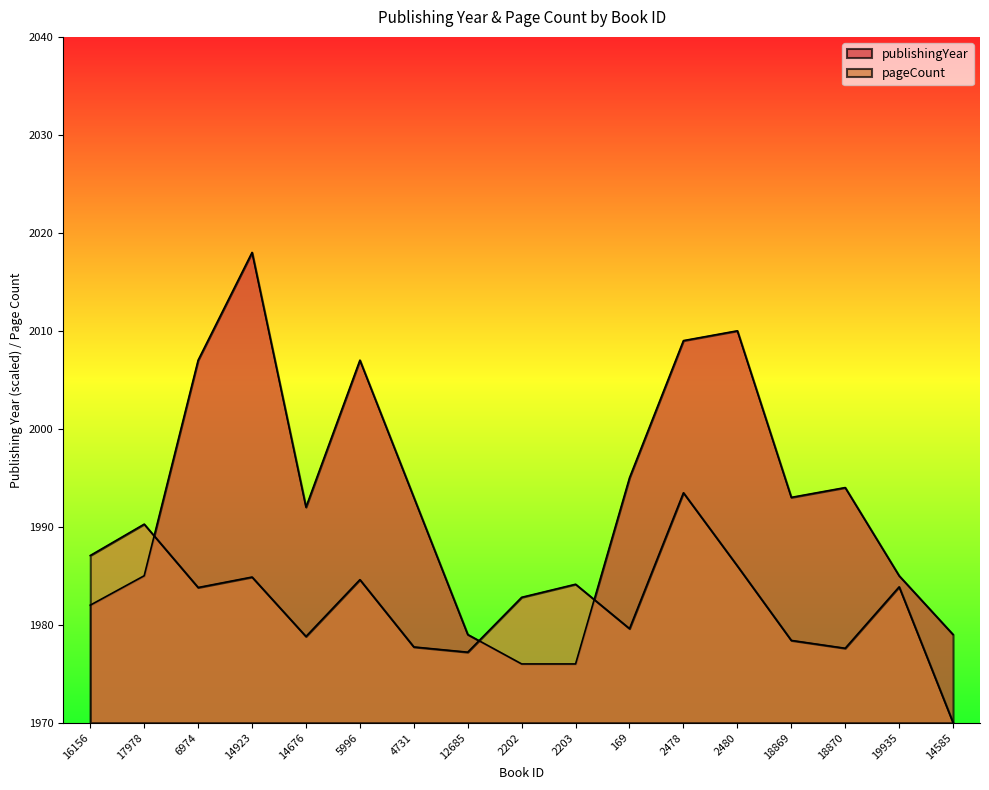

List the series in order of their peak value, highest first.

publishingYear, pageCount